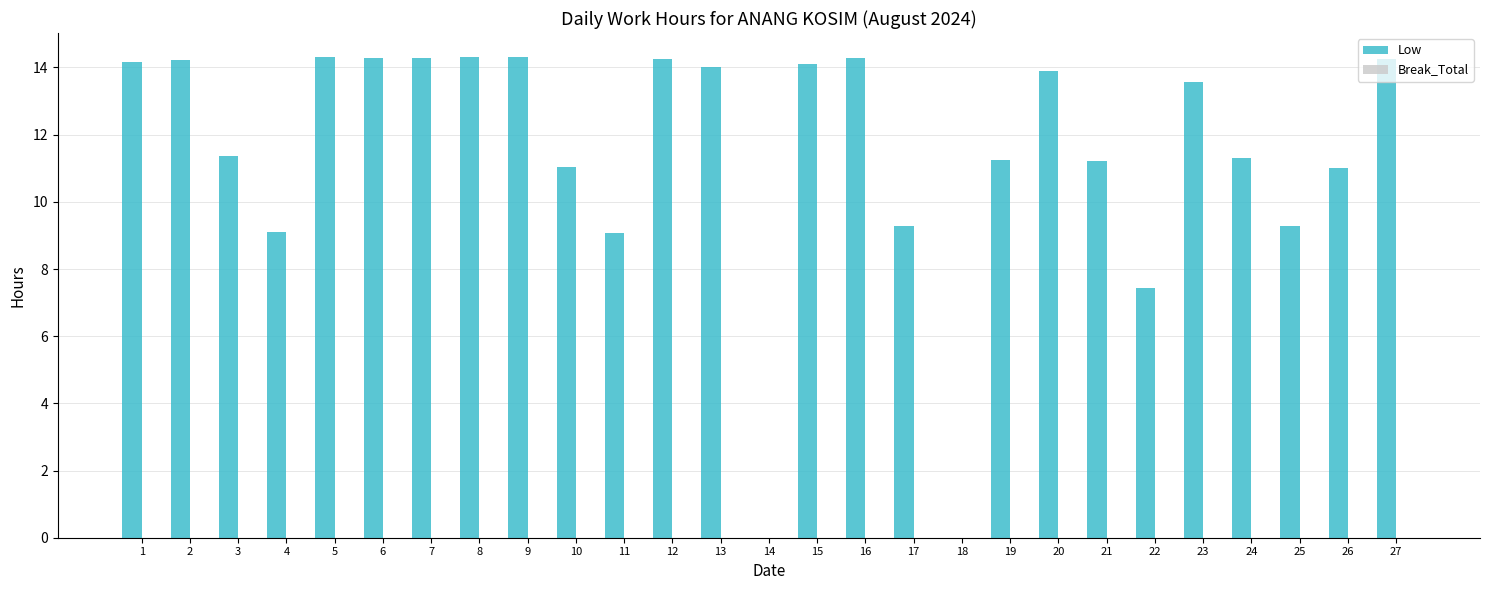

Is it true that the value at 10 is 2.5?

False